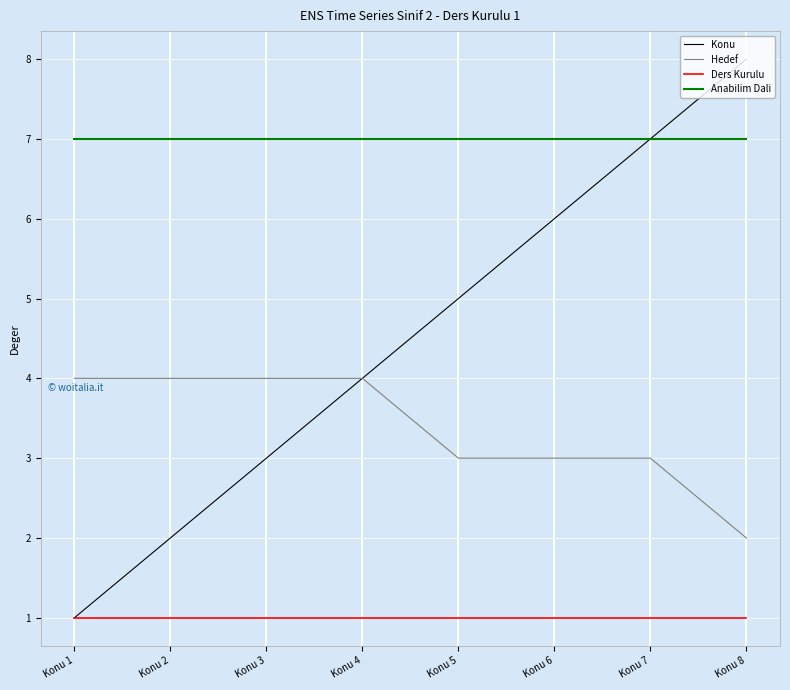

Which series has the largest total across all categories?

Anabilim Dali